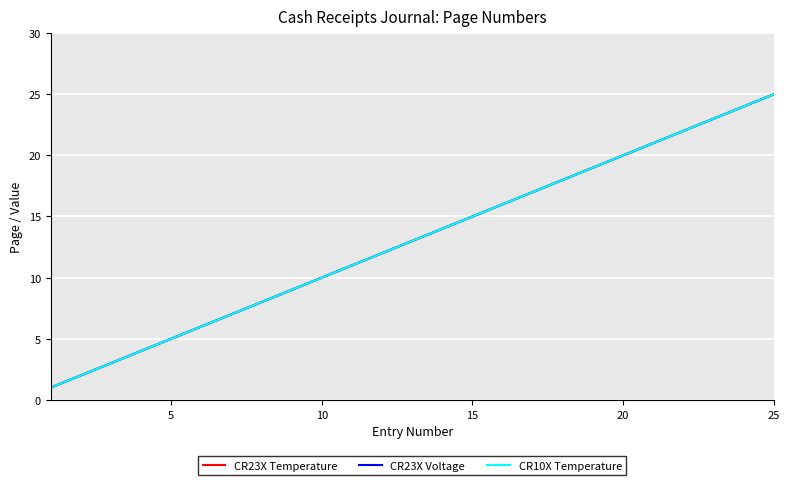

Does the chart display data point markers on the line(s)?

No